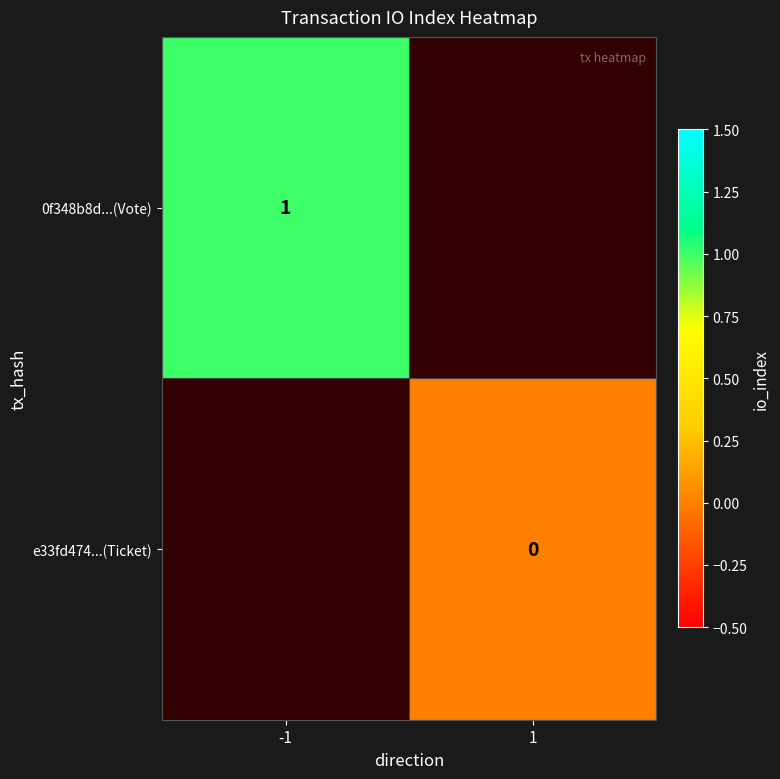

Is it true that 0f348b8d...(Vote) equals 1 at -1?

True